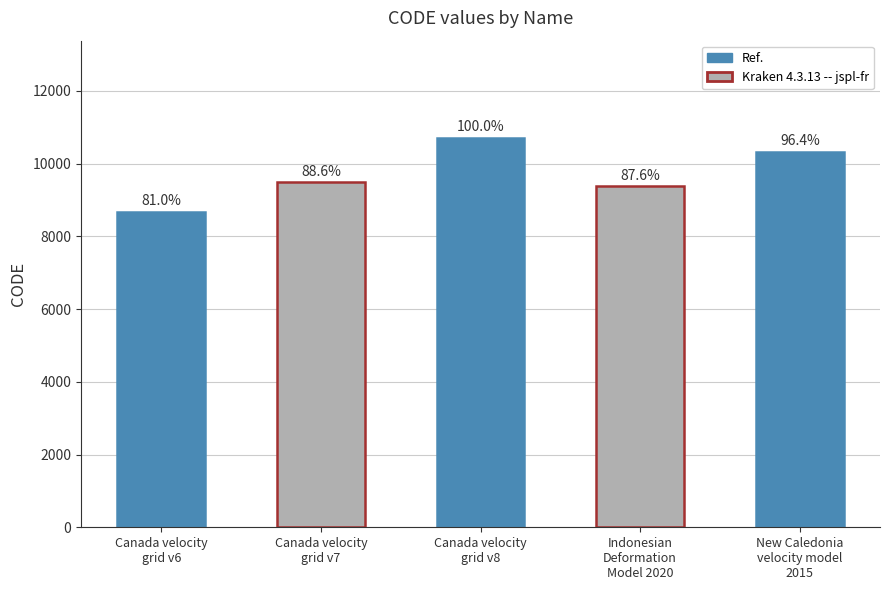

List the labels in order of value, smallest first.

Canada velocity
grid v6, Indonesian
Deformation
Model 2020, Canada velocity
grid v7, New Caledonia
velocity model
2015, Canada velocity
grid v8